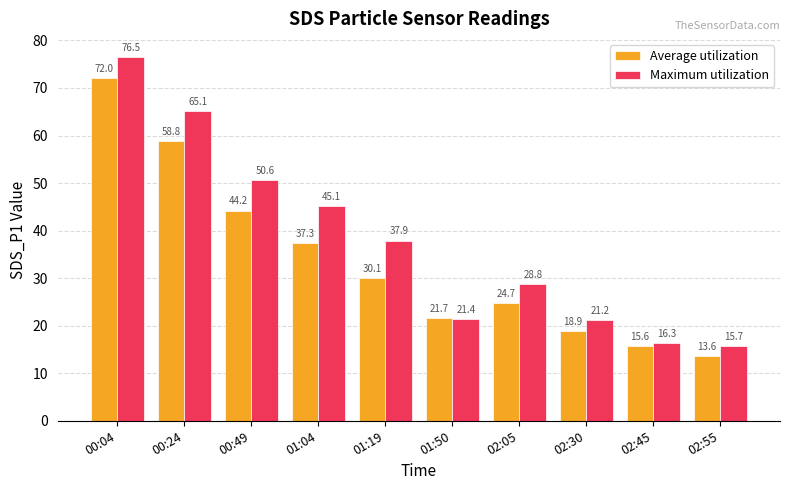

What is the difference between the second highest and minimum values in the Maximum utilization series?

49.4